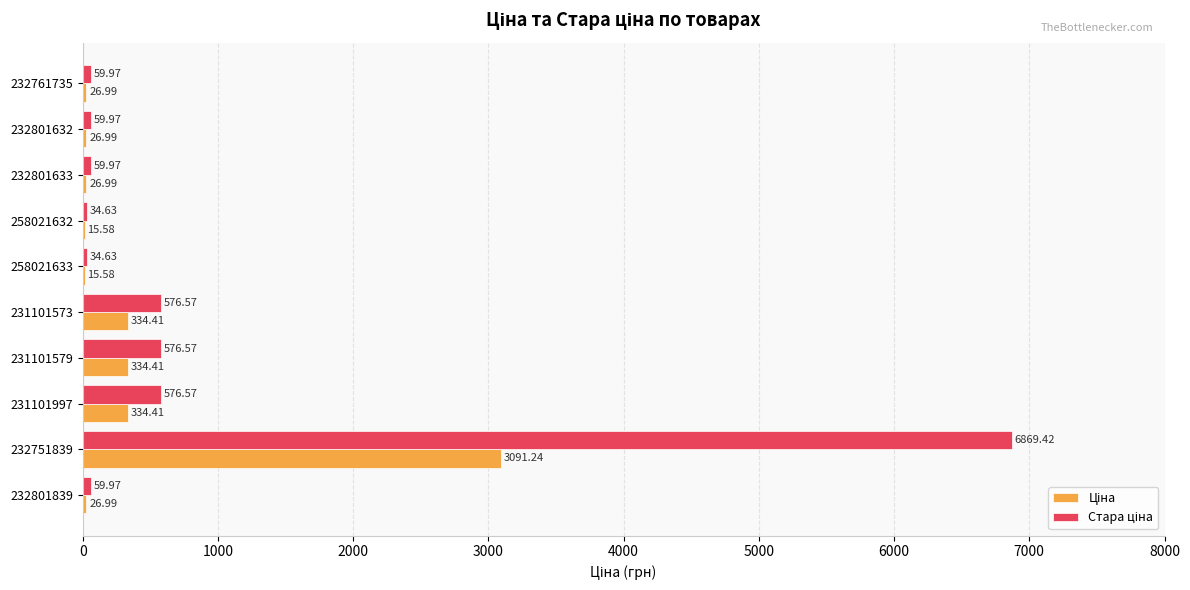

What is the total value across all series at 232801632?

87.0